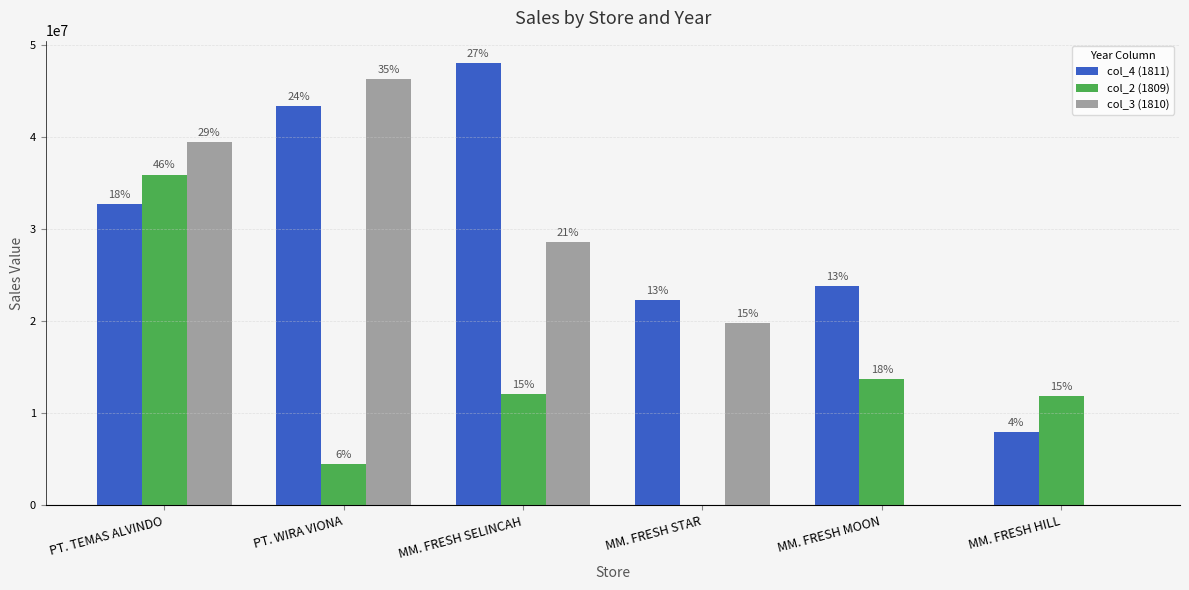

Which category has the highest value in the col_3 (1810) series?

PT. WIRA VIONA